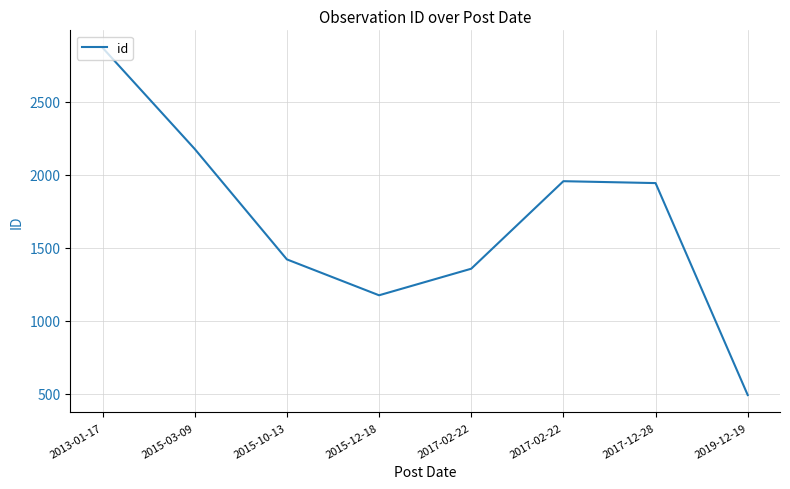

How many series are shown in this chart?

1